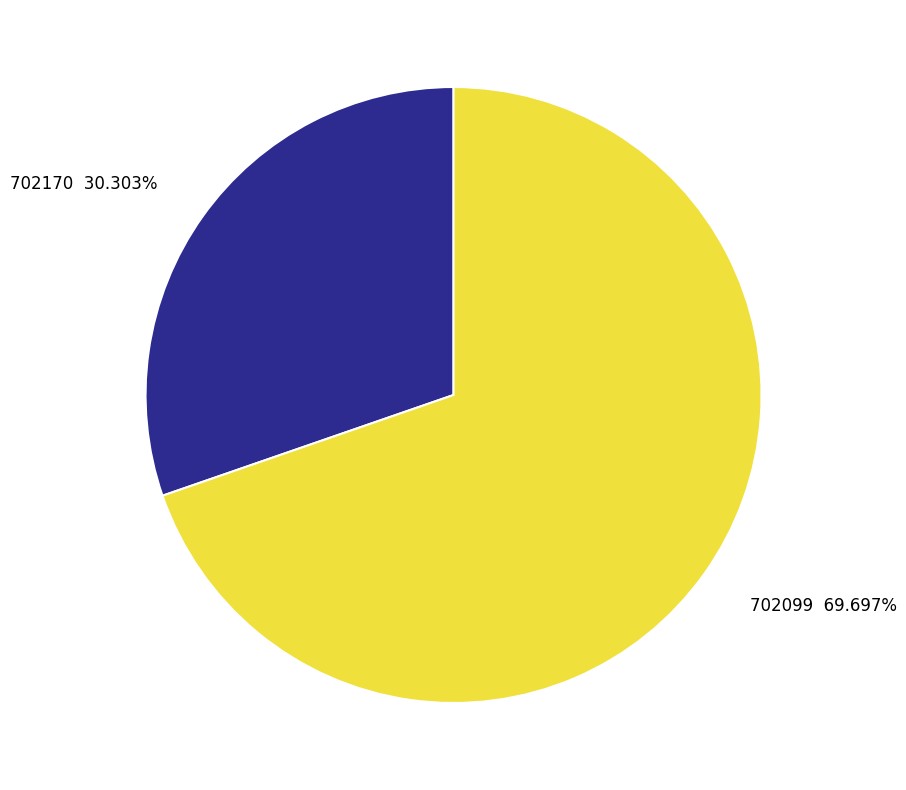

Which slice is the smallest?

702170